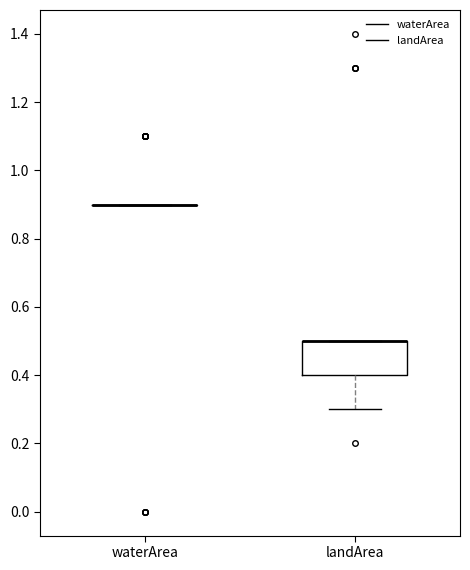

Reading left to right, read every box against the y-axis: the position of its median line, the range the box covers, and the ends of its whiskers. The values are not printed on the chart, so give them approximately, as read against the axis.

waterArea: box collapsed to a line at 0.9, whiskers 0.9 to 0.9
landArea: median 0.5 (drawn on the box's upper edge), box 0.4 to 0.5, whiskers 0.3 to 0.5